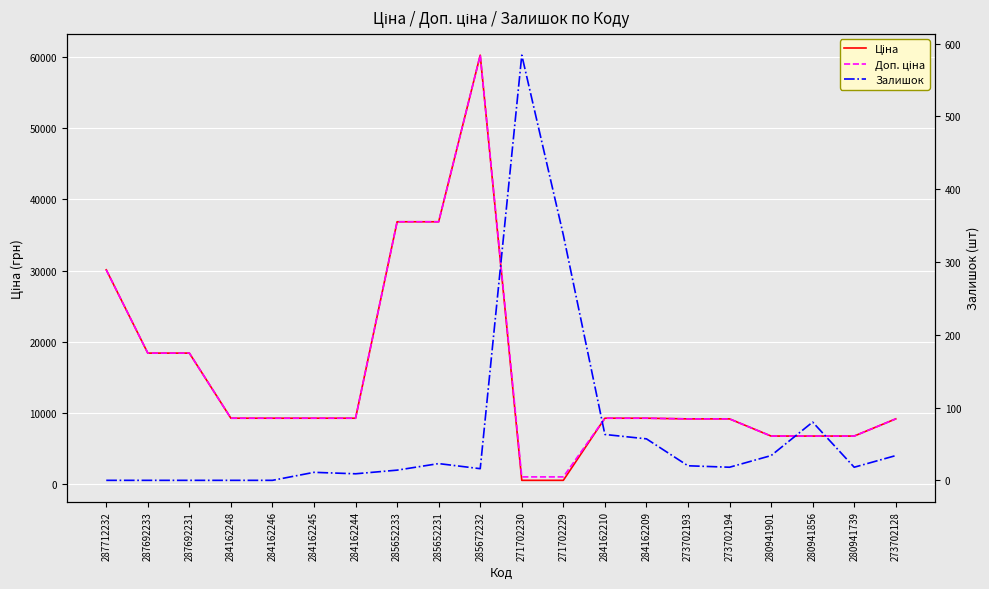

Is it true that Доп. ціна equals 12270.2 at 273702193?

False